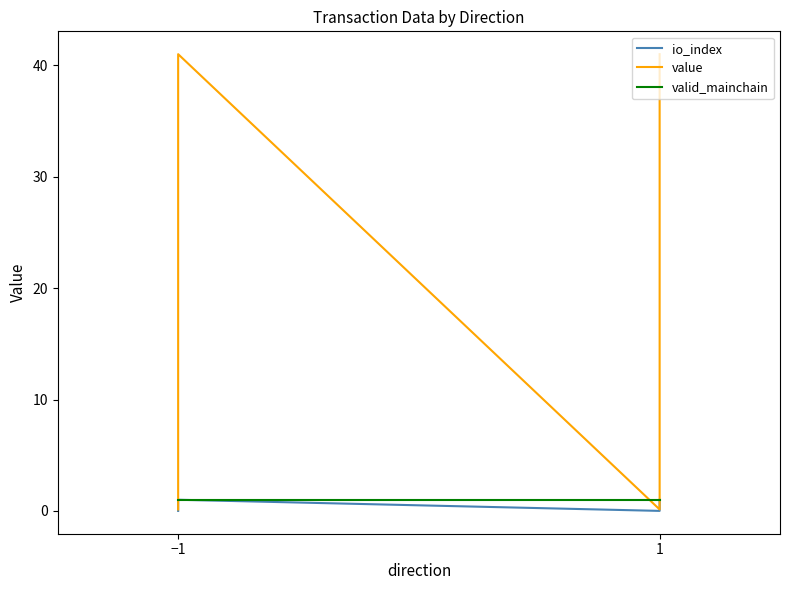

True or false: io_index and value cross at least once.

False